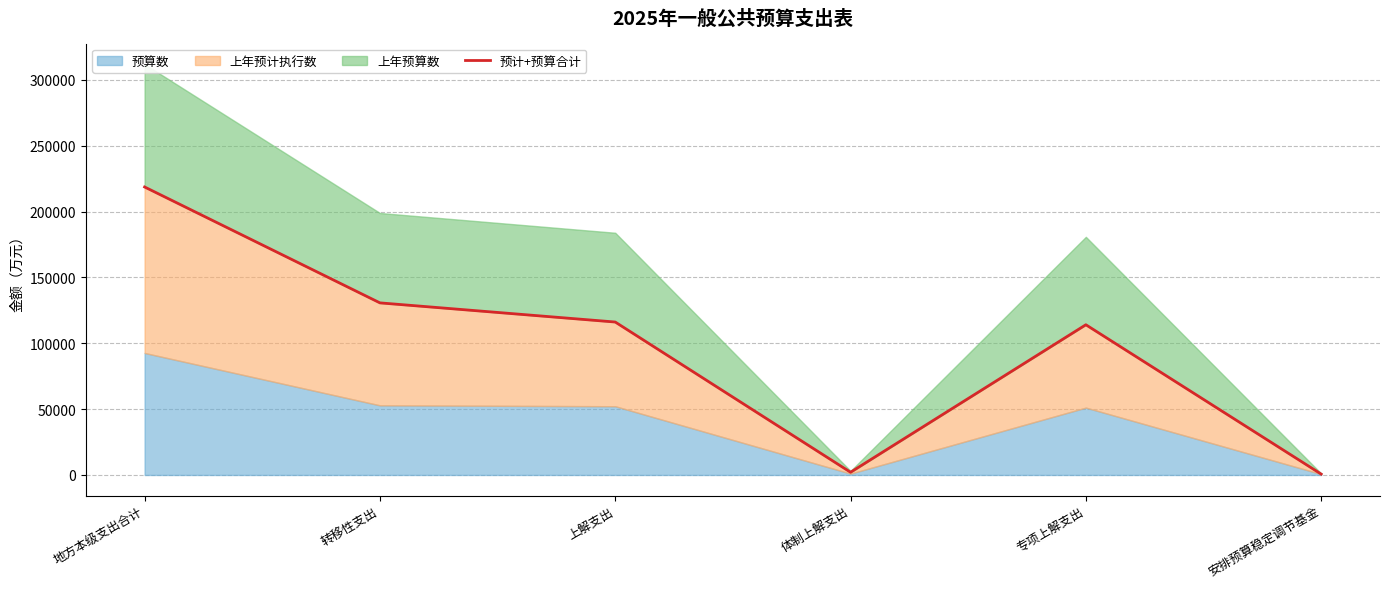

What is the change in value from 专项上解支出 to 安排预算稳定调节基金?

-113376